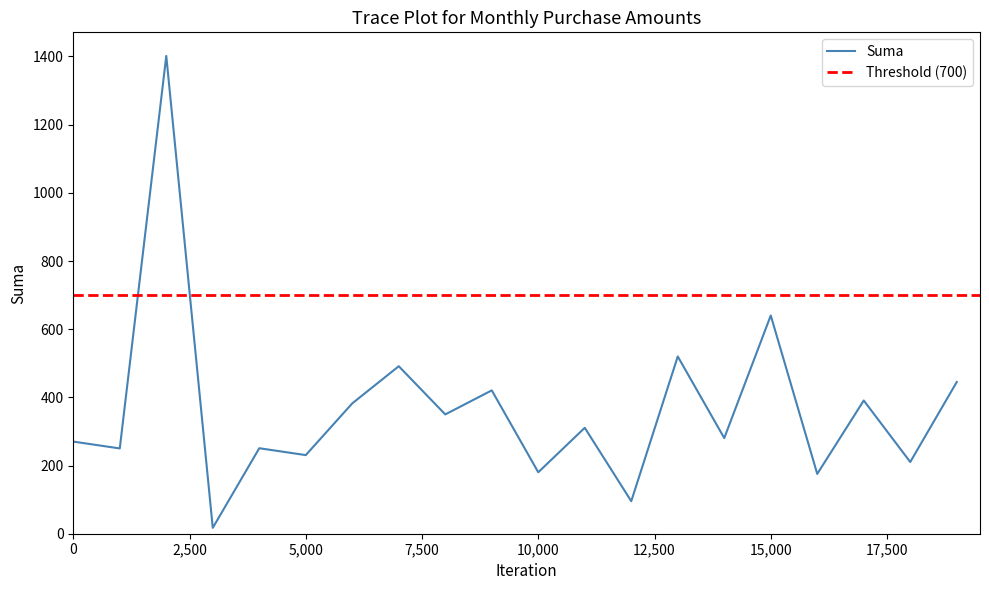

Where is Suma nearest to the value 709?

15,000